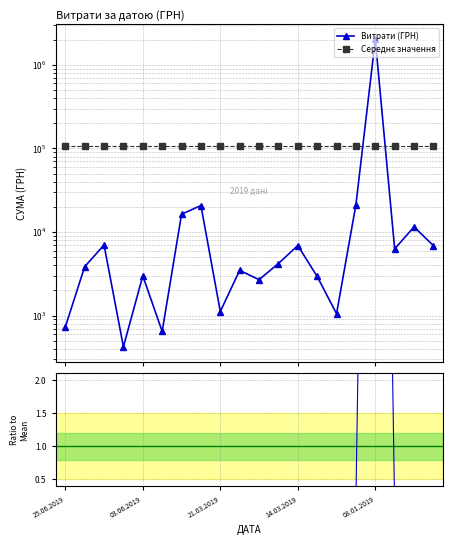

What is the label of the 3rd point from the right?

17